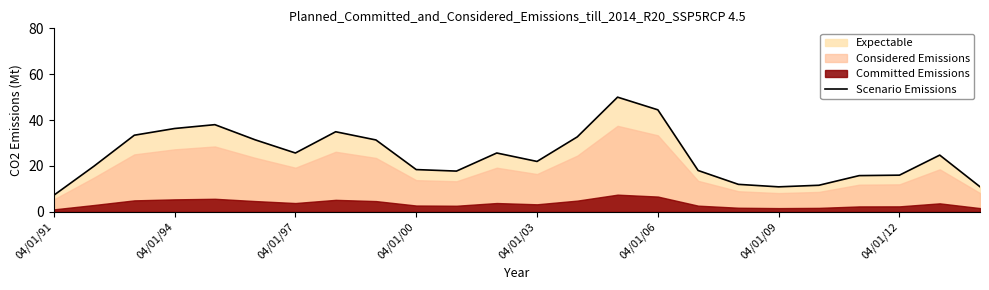

What is the difference between the maximum and minimum values?

42.8